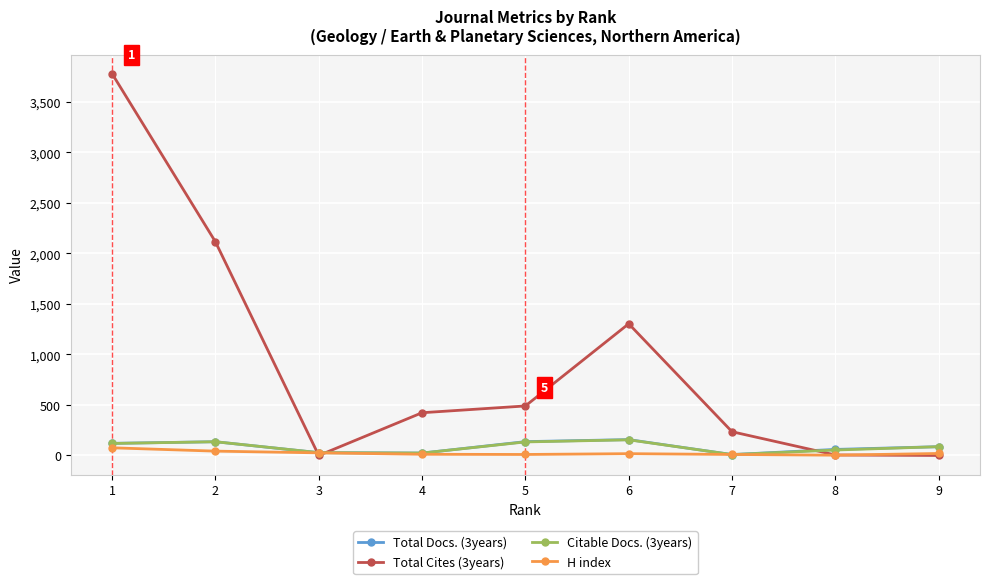

What is the difference between the Total Cites (3years) values at 5 and 4?

67